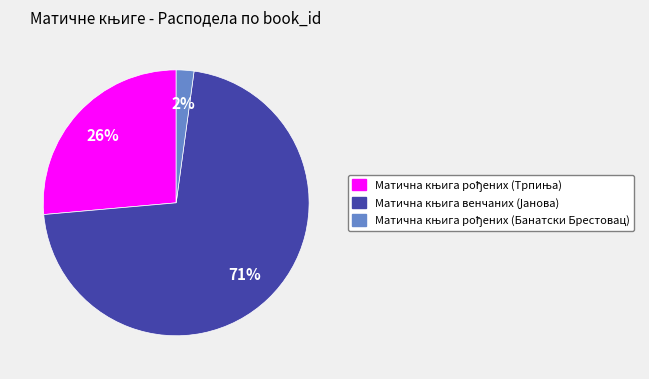

To the nearest percent, what is the average slice percentage?

33%